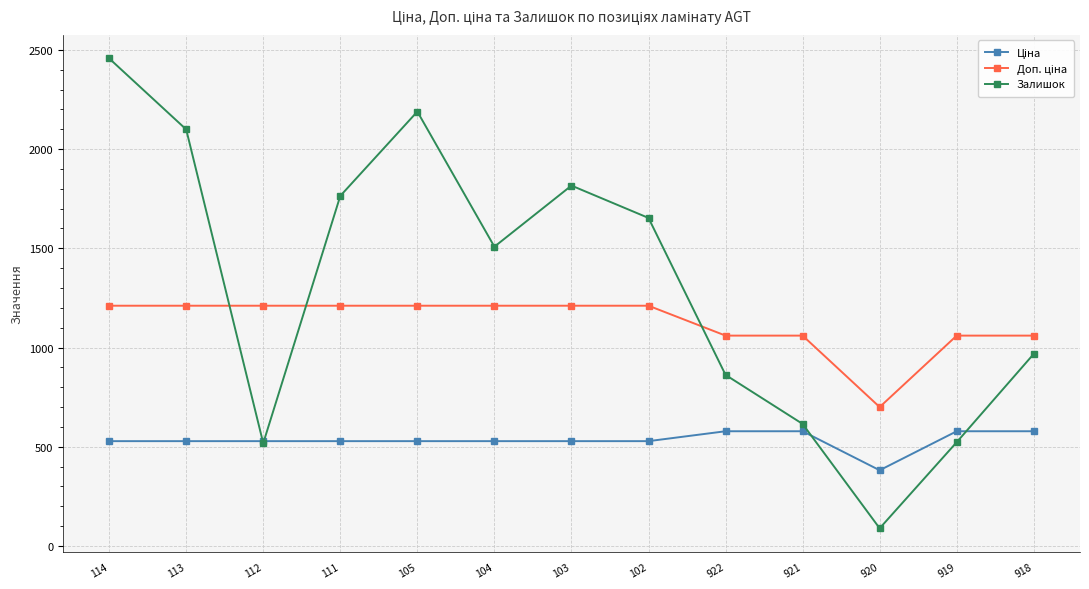

What is the minimum value for Залишок?

89.0